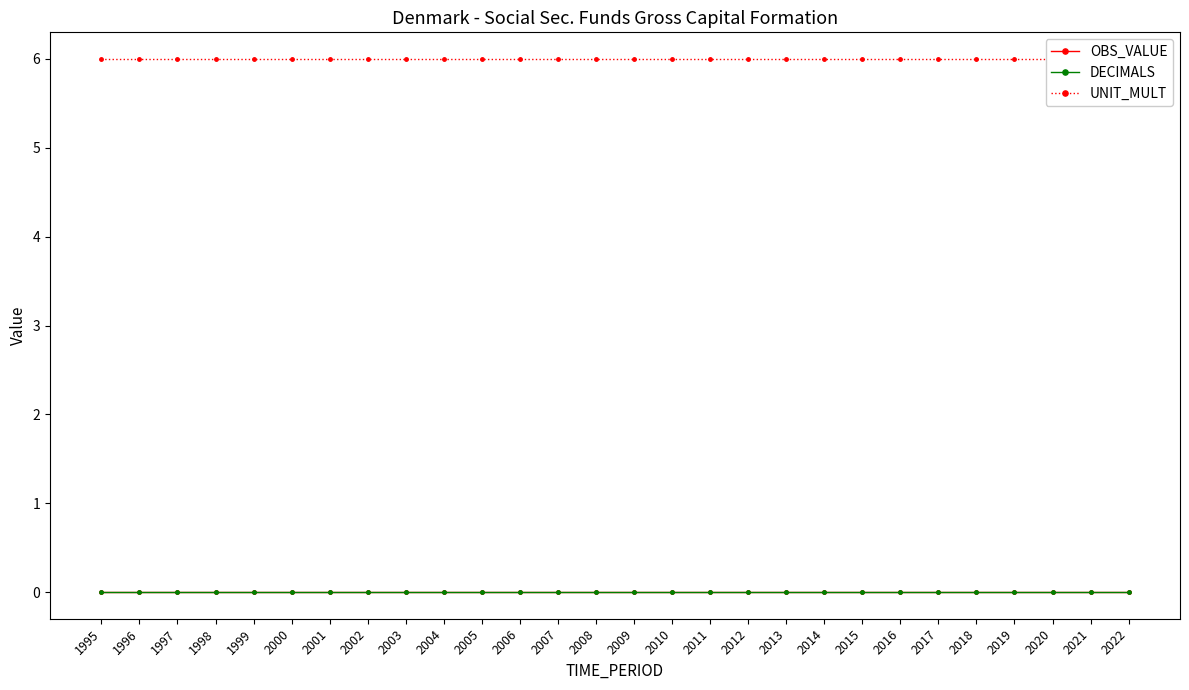

What is the total value across all series at 2000?

6